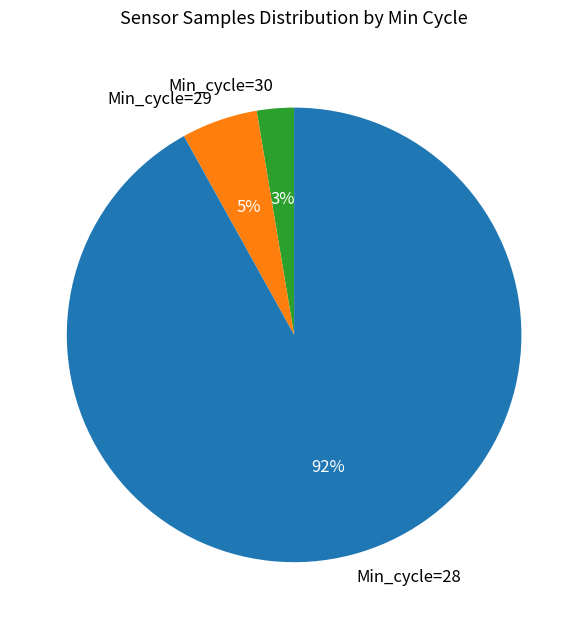

Rank the categories by value from lowest to highest.

Min_cycle=30, Min_cycle=29, Min_cycle=28